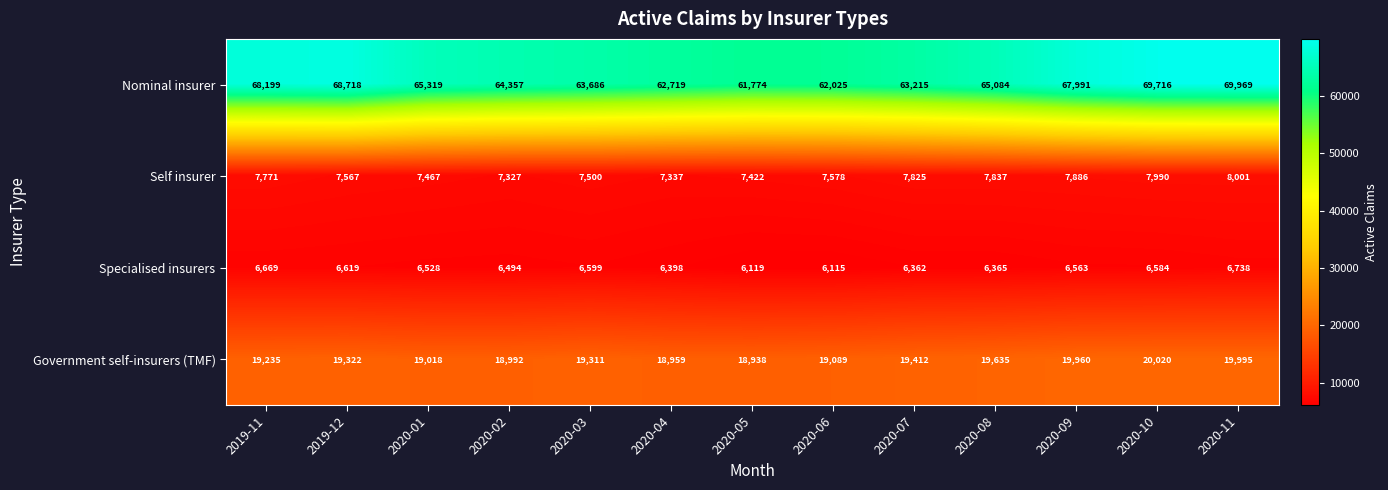

Count the number of categories in the chart.

13